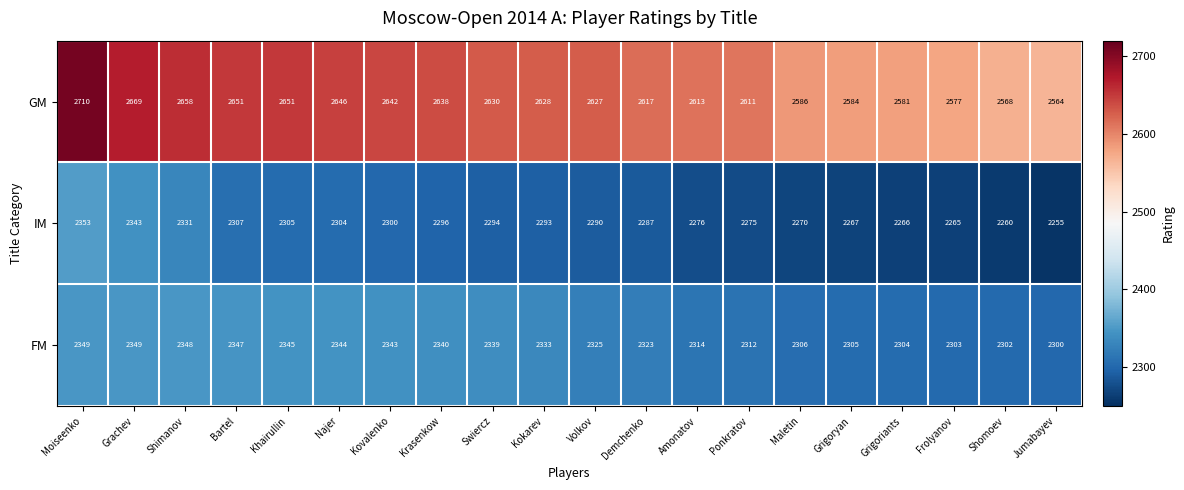

What is the sum of the IM values at Najer and Maletin?

4574